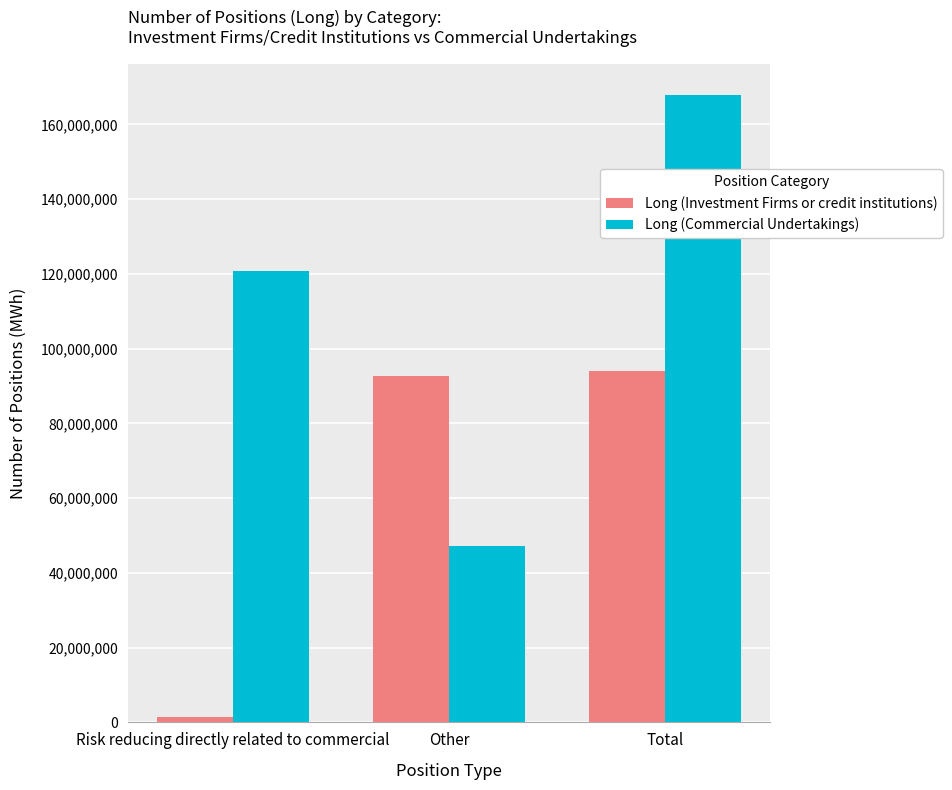

At which category does the chart reach its minimum across all series?

Risk reducing directly related to commercial